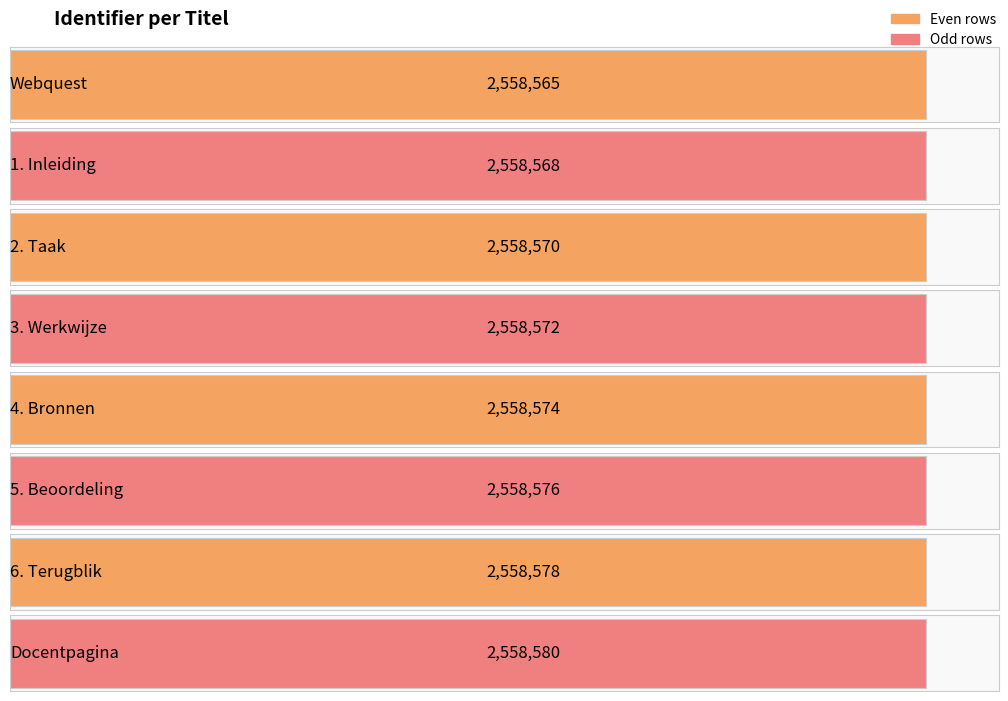

How many values are between 2558570 and 2558578?

5